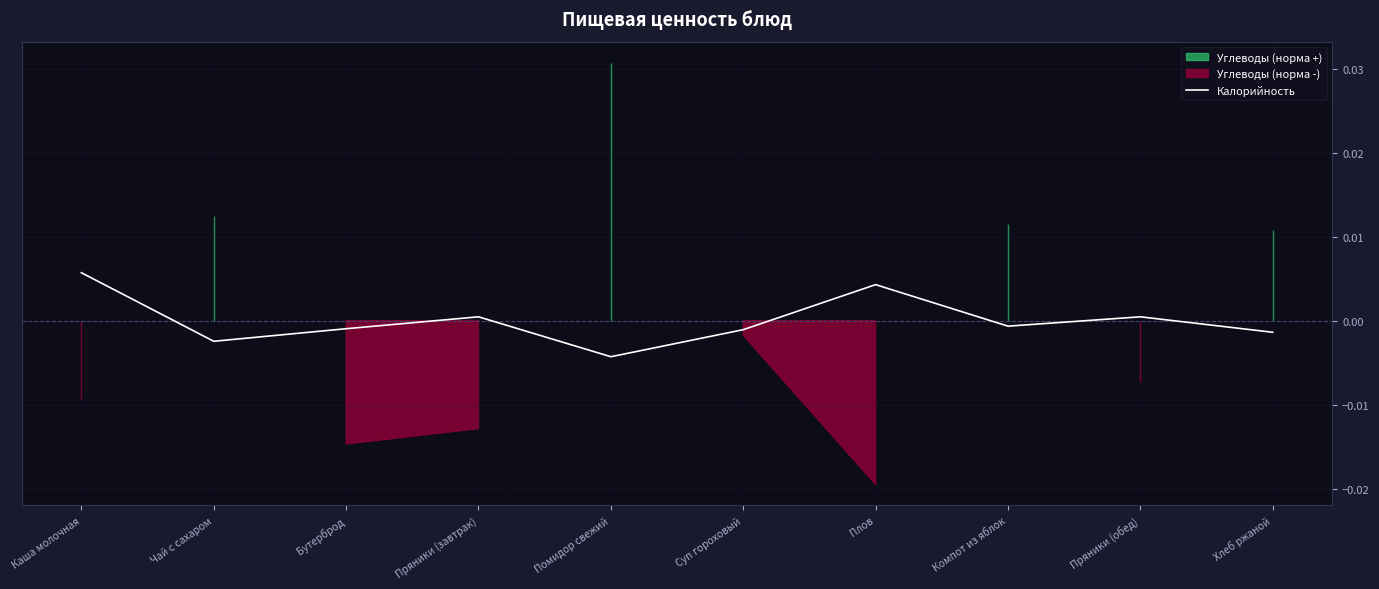

At which label does the data first exceed 0?

Каша молочная